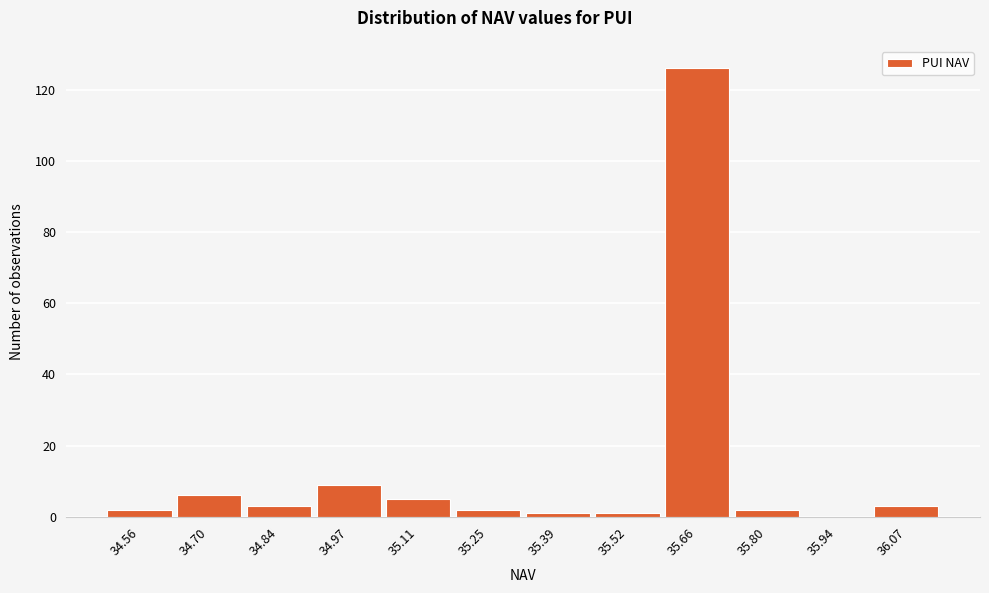

Reading left to right, transcribe all the data shown in this chart.

34.56=2	34.70=6	34.84=3	34.97=9	35.11=5	35.25=2	35.39=1	35.52=1	35.66=126	35.80=2	35.94=0	36.07=3